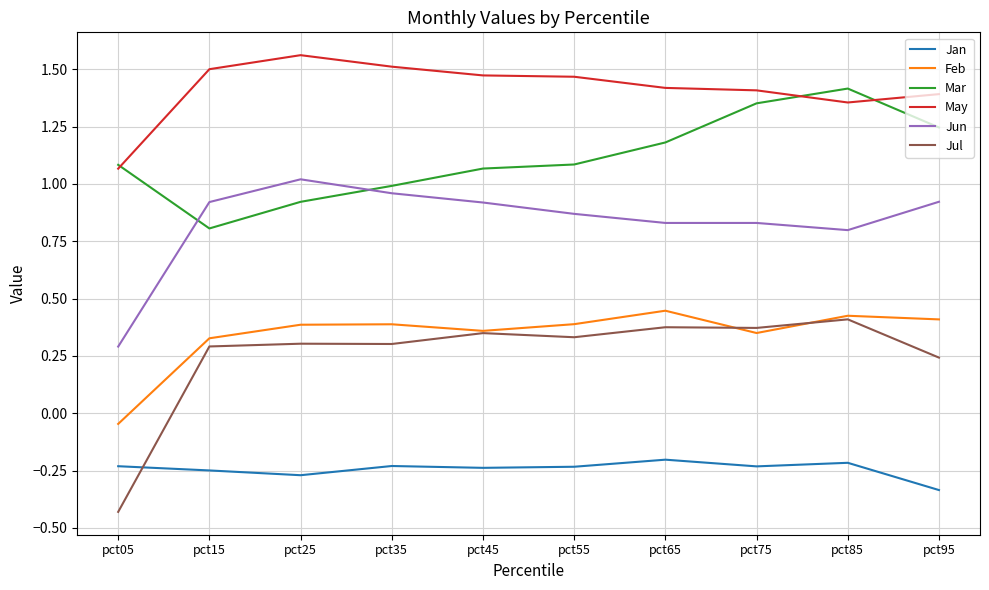

True or false: May and Jul cross at least once.

False